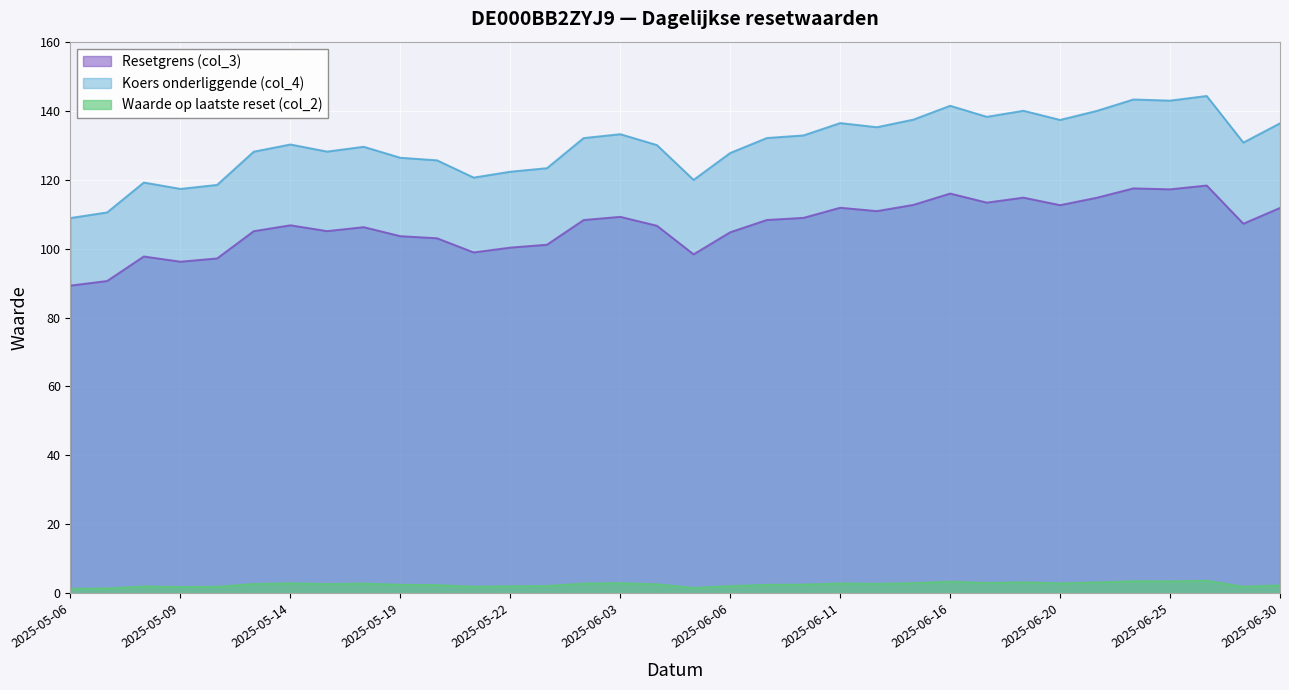

List the labels in order of Resetgrens (col_3) value, smallest first.

2025-05-06, 2025-05-07, 2025-05-09, 2025-05-12, 2025-05-08, 2025-06-05, 2025-05-21, 2025-05-22, 2025-05-23, 2025-05-20, 2025-05-19, 2025-06-06, 2025-05-13, 2025-05-15, 2025-05-16, 2025-06-04, 2025-05-14, 2025-06-27, 2025-06-02, 2025-06-09, 2025-06-10, 2025-06-03, 2025-06-12, 2025-06-30, 2025-06-11, 2025-06-20, 2025-06-13, 2025-06-17, 2025-06-23, 2025-06-18, 2025-06-16, 2025-06-25, 2025-06-24, 2025-06-26